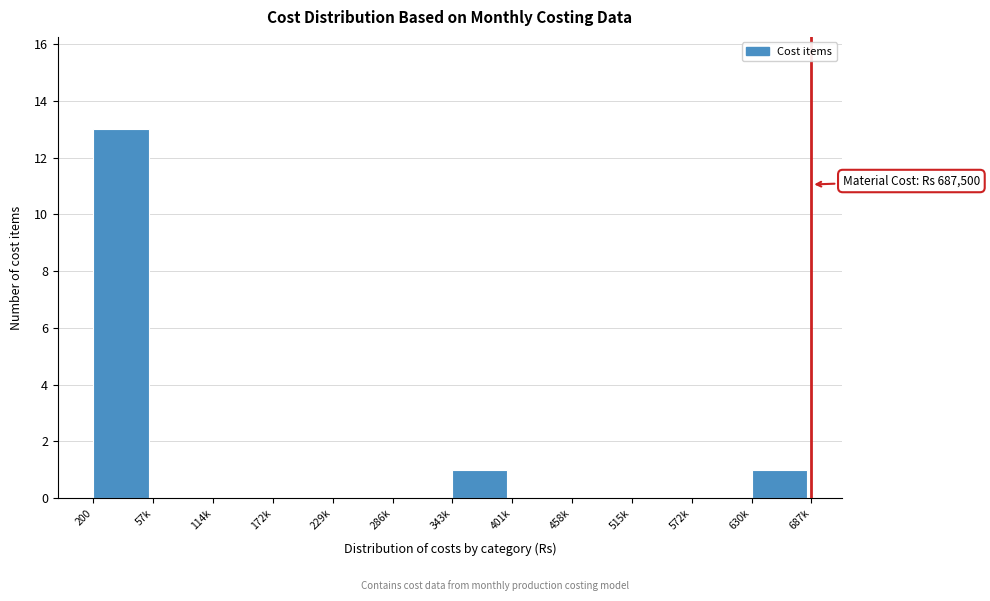

Reading left to right, transcribe all the data shown in this chart.

200=13	57k=0	114k=0	172k=0	229k=0	286k=0	343k=1	401k=0	458k=0	515k=0	572k=0	630k=1